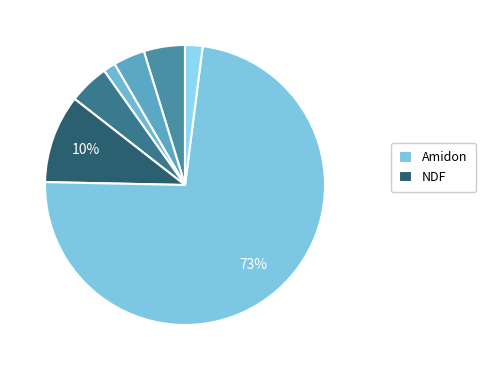

Rank the categories by value from highest to lowest.

Amidon, NDF, Protéines brutes, Matières minérales, Cellulose brute, Sucres totaux, Matières grasses